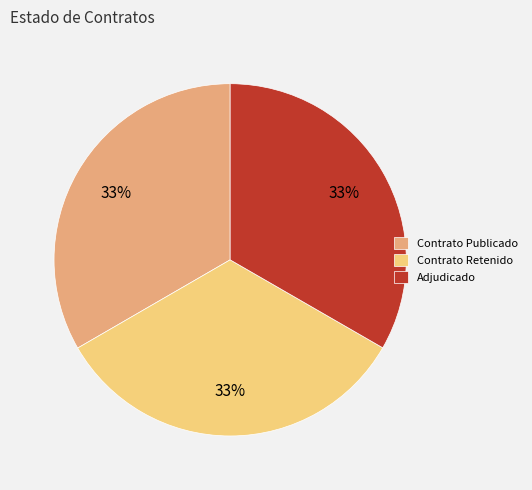

To the nearest percent, what percentage of the pie is Adjudicado?

33%